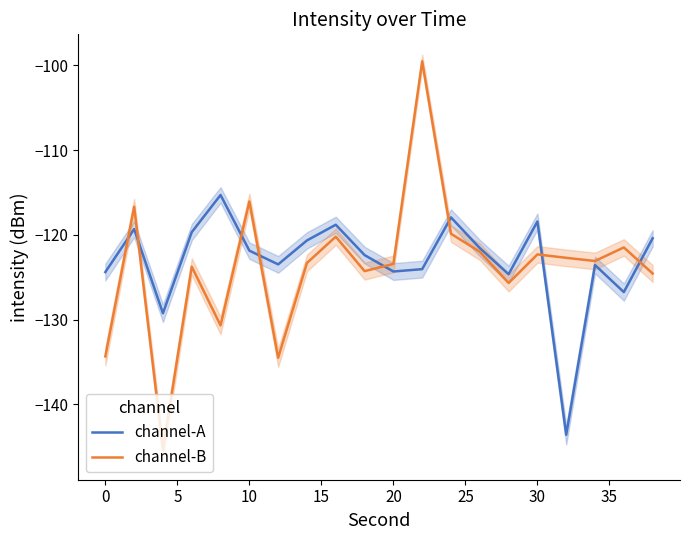

Which series has the widest spread of values?

channel-B